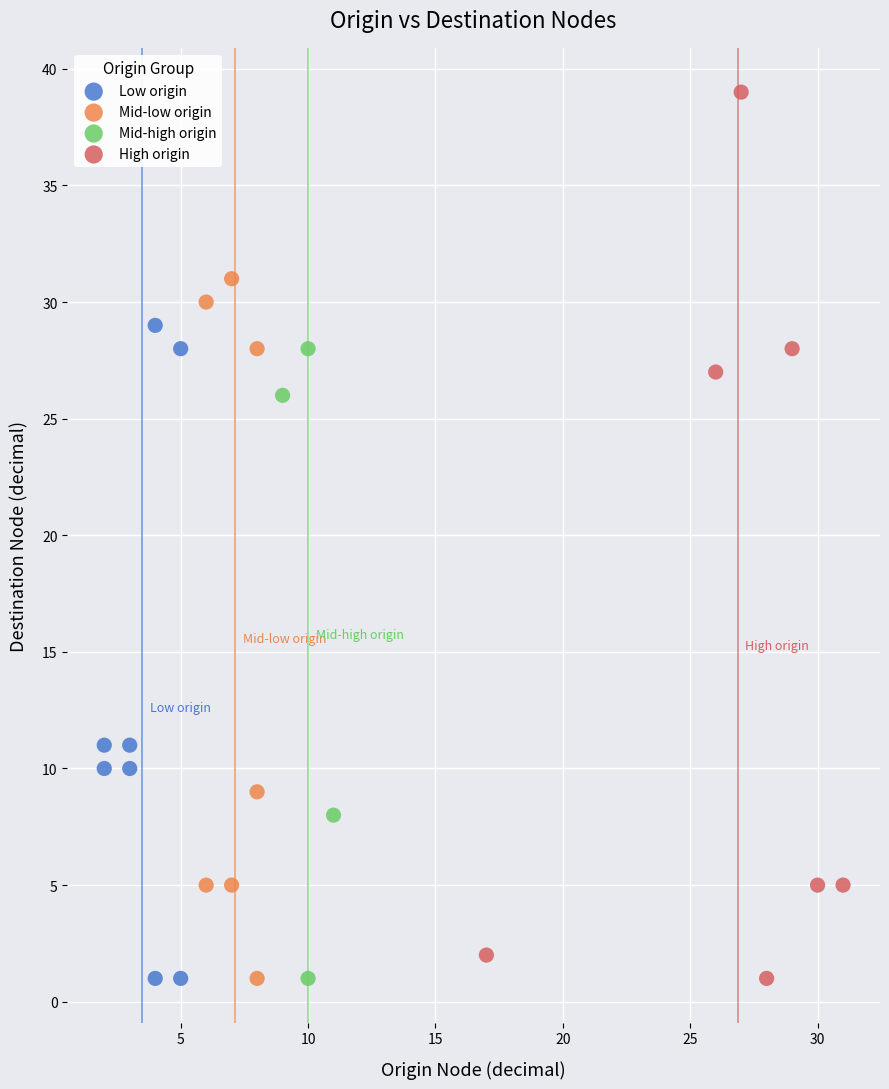

Which series has the largest Y range (max minus min)?

High origin